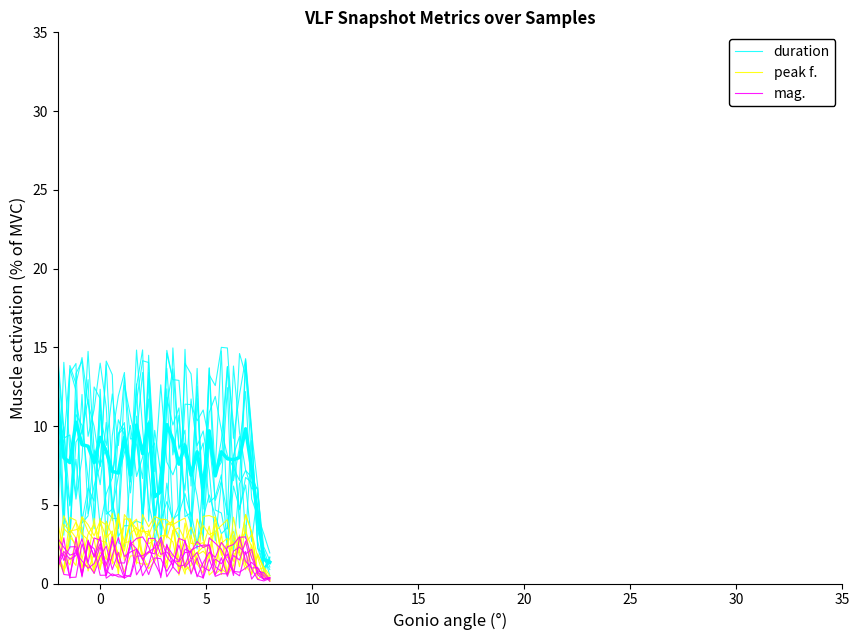

Which series ends up on top after the final intersection of peak f. and mag.?

peak f.